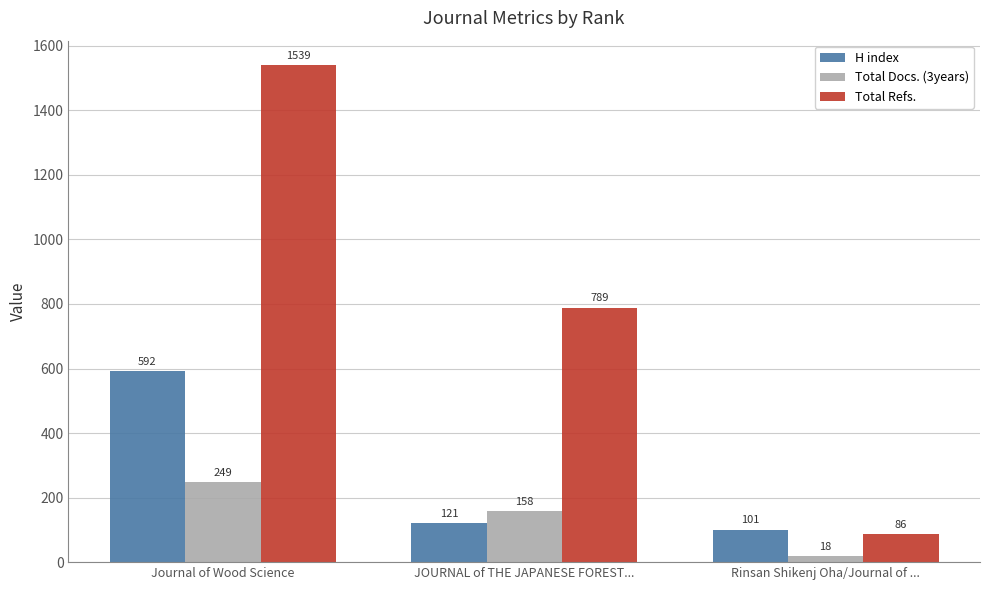

Count the Total Refs. values in the range 86 to 1539.

3